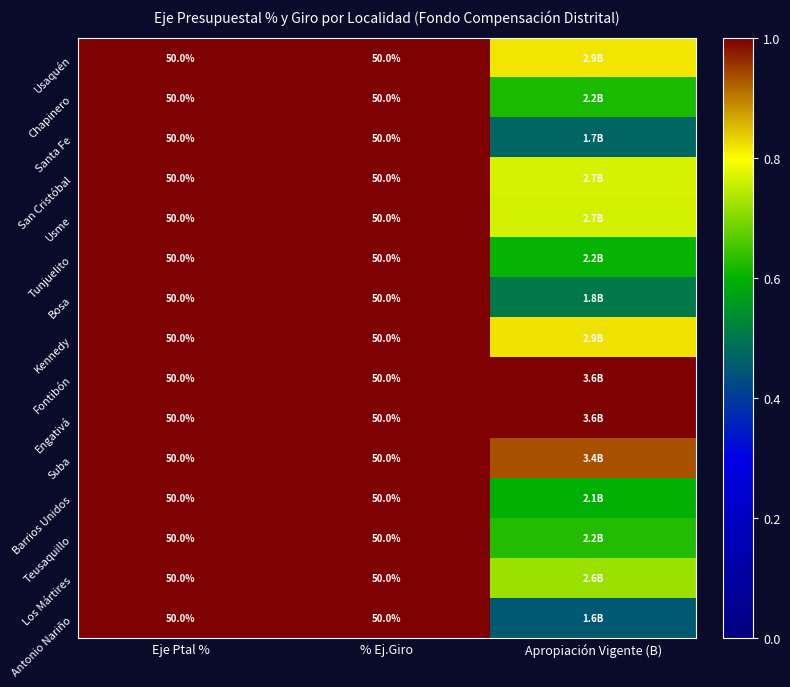

The Kennedy series shows 0.8 at Apropiación Vigente (B). True or false?

True